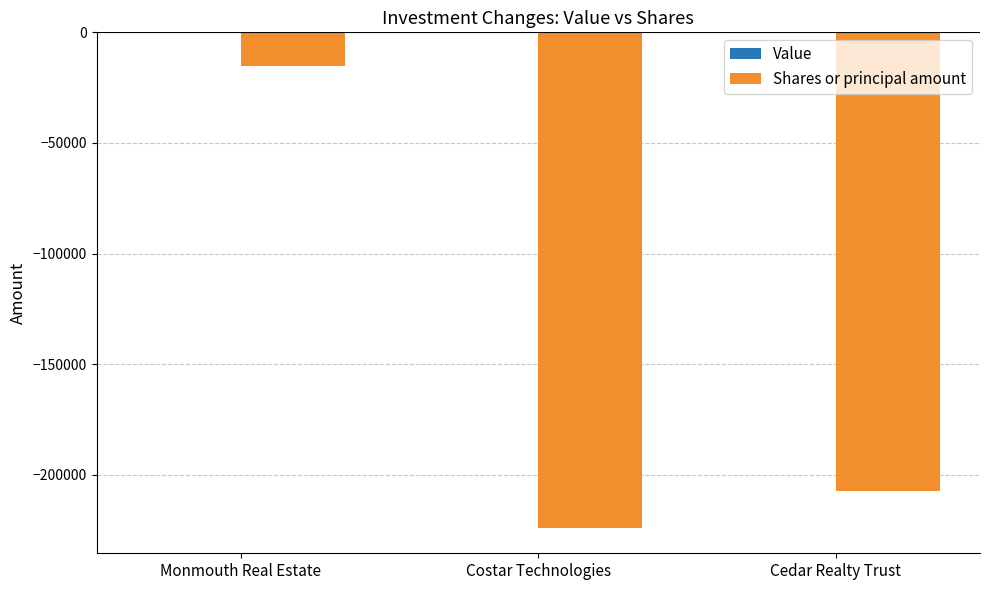

Which has a higher value, Monmouth Real Estate or Cedar Realty Trust?

Monmouth Real Estate